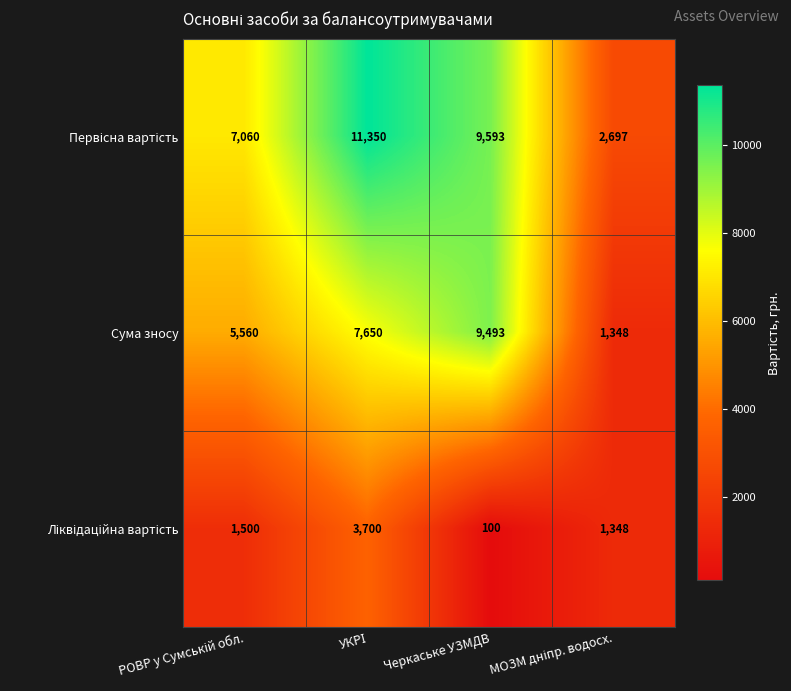

Which category has the highest value in the Сума зносу series?

Черкаське УЗМДВ